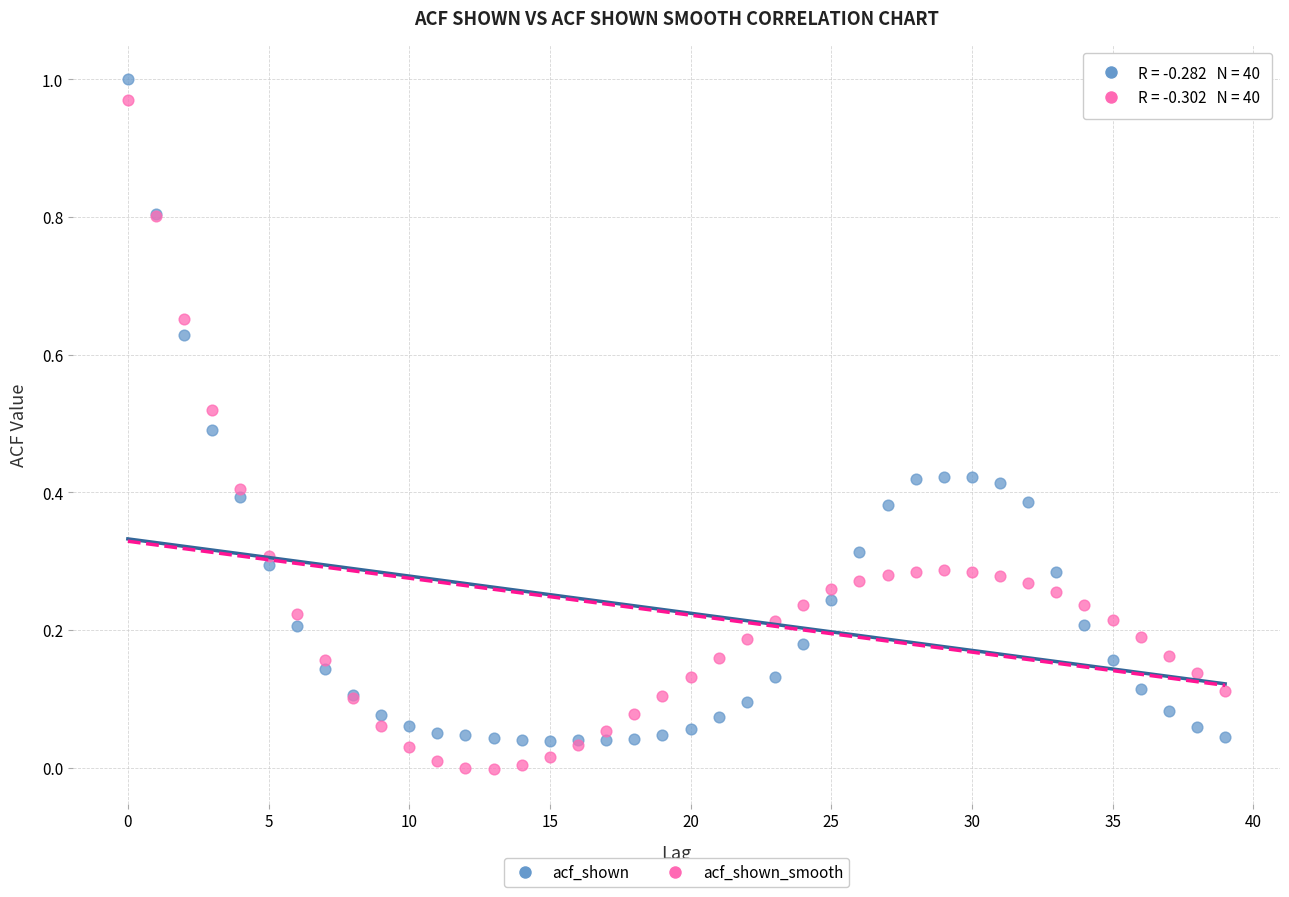

What are all the series names shown in the legend?

acf_shown, acf_shown_smooth